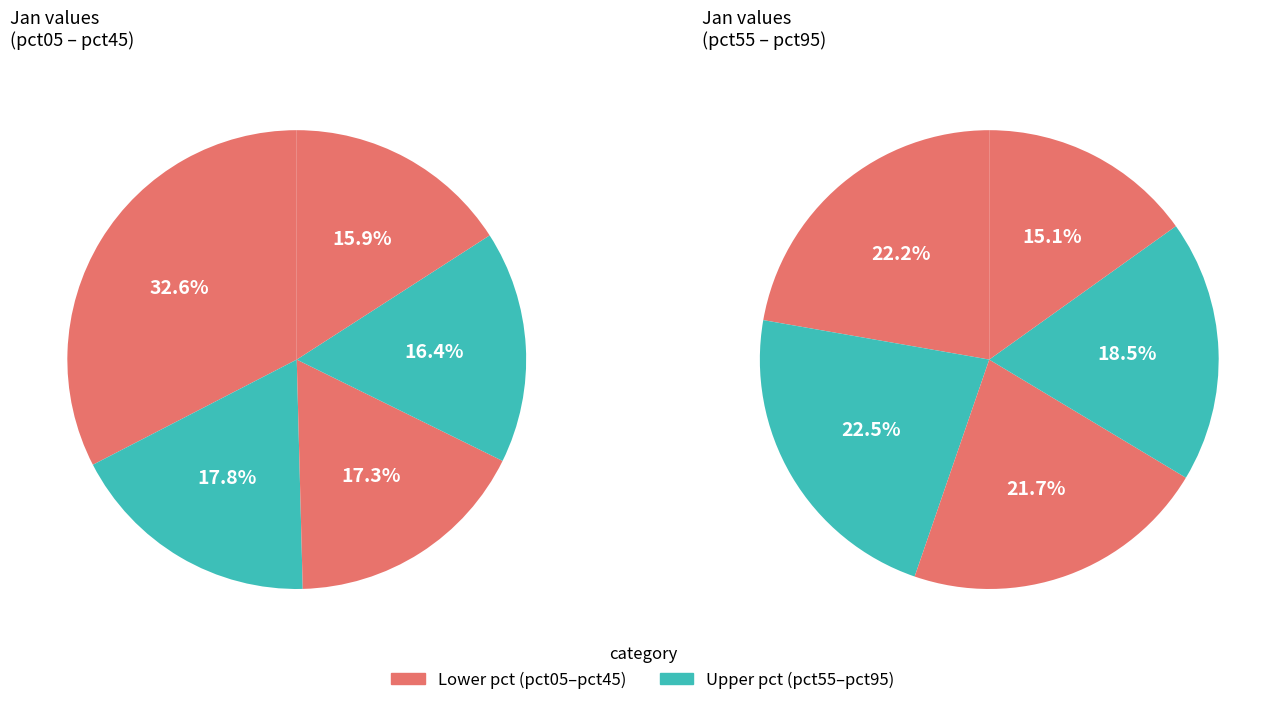

What is the change in value from pct15 to pct45?

-0.1